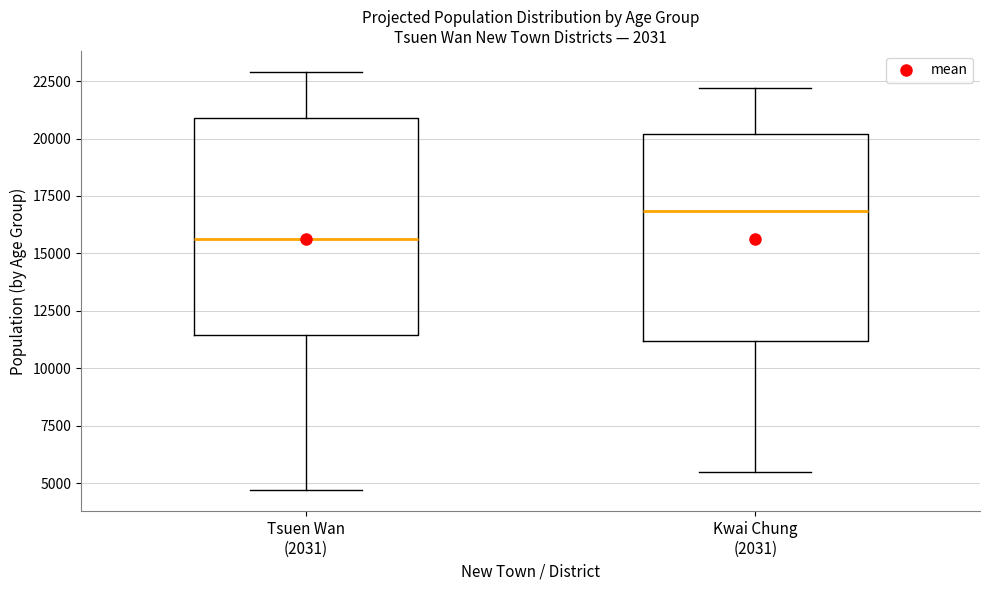

Reading left to right, transcribe this box plot: for each box, give where its median line is, the range the box spans, and where its two whiskers end, as read against the y-axis. The values are not printed on the chart, so give them approximately, as read against the axis.

Tsuen Wan (2031): median 15500, box 11500 to 21000, whiskers 4500 to 23000
Kwai Chung (2031): median 17000, box 11000 to 20000, whiskers 5500 to 22000